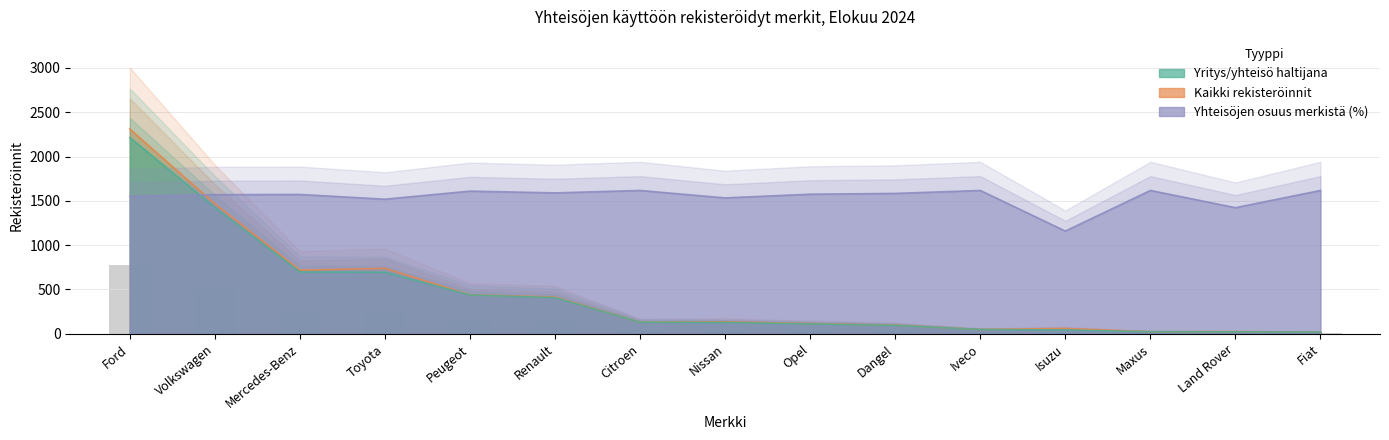

Between Dangel and Iveco, which series saw the biggest shift?

Kaikki